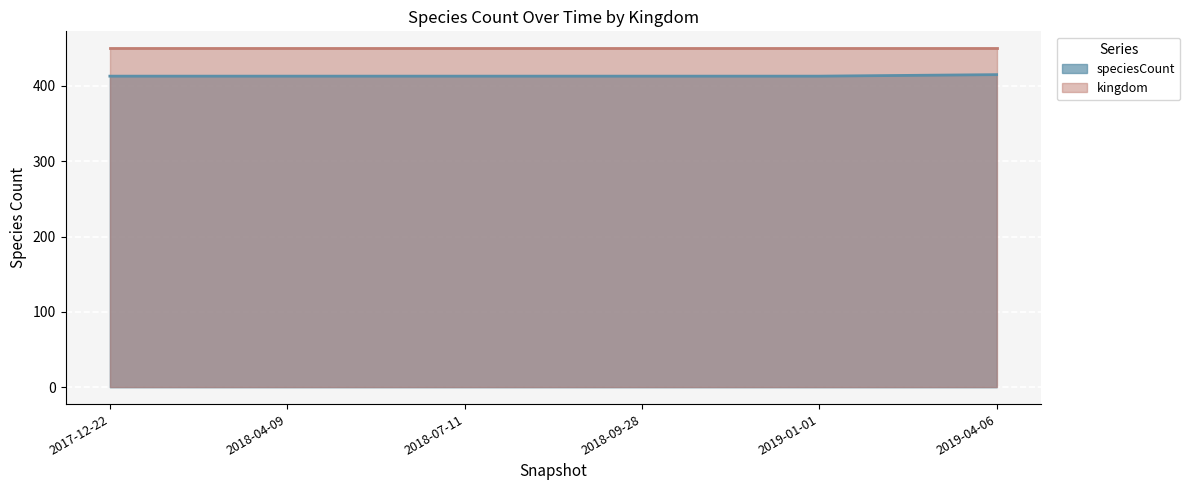

At how many categories does at least one series exceed 446?

6